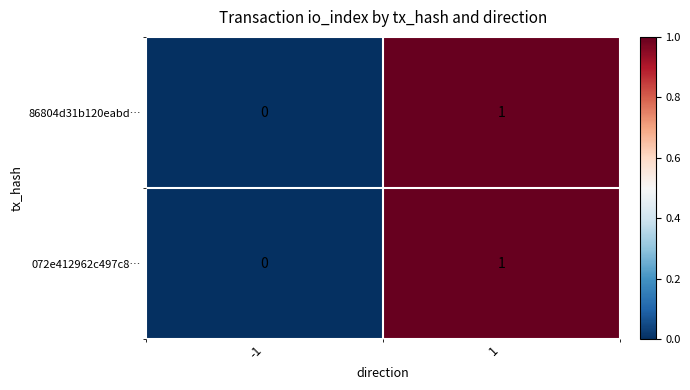

How many values in 072e412962c497c8… are above zero?

1